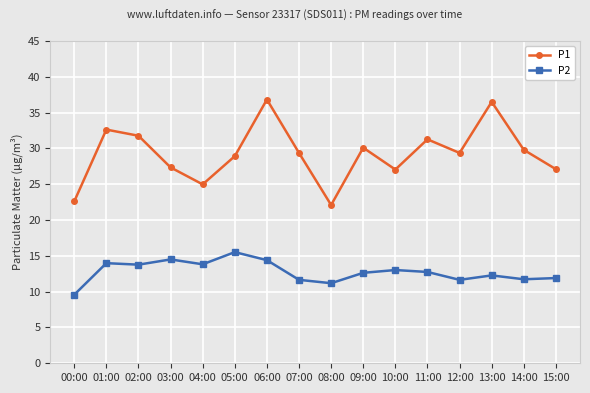

What is the average value of the P1 series?

29.2